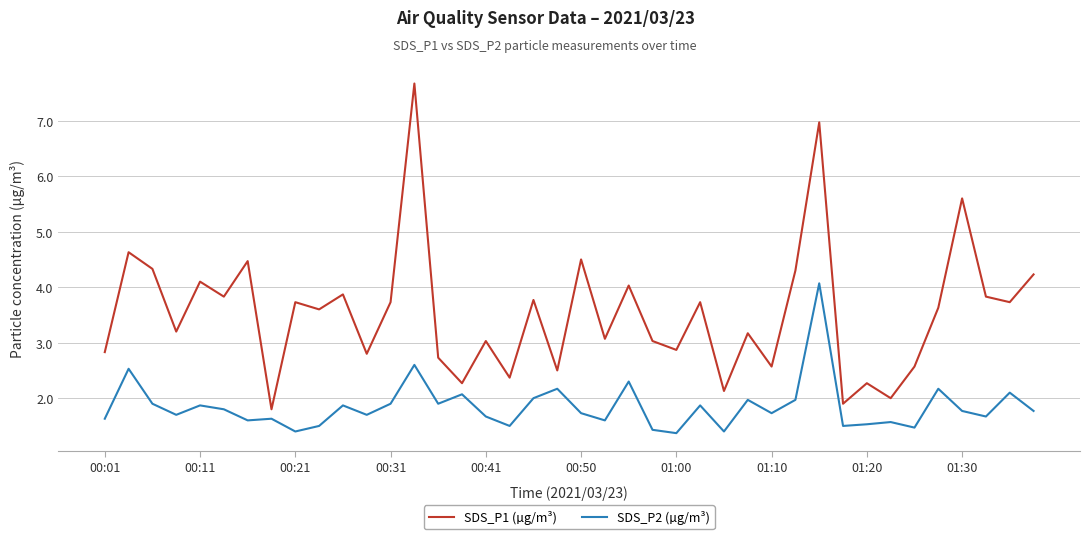

Which series has the largest total across all categories?

SDS_P1 (µg/m³)